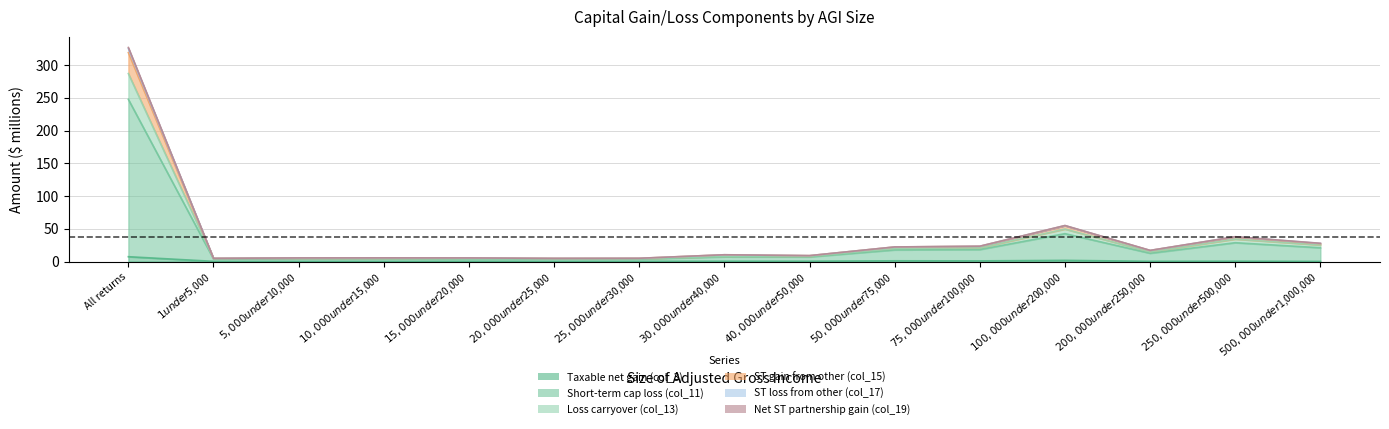

What position from the right is $50,000 under $75,000?

6